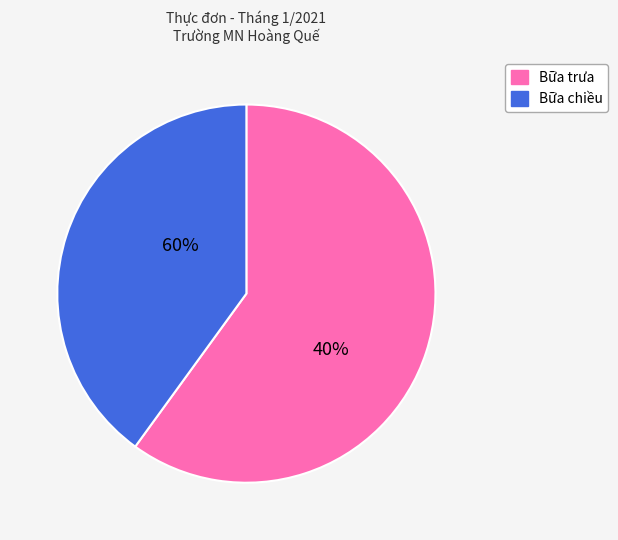

Rank the categories by value from lowest to highest.

Bữa chiều, Bữa trưa